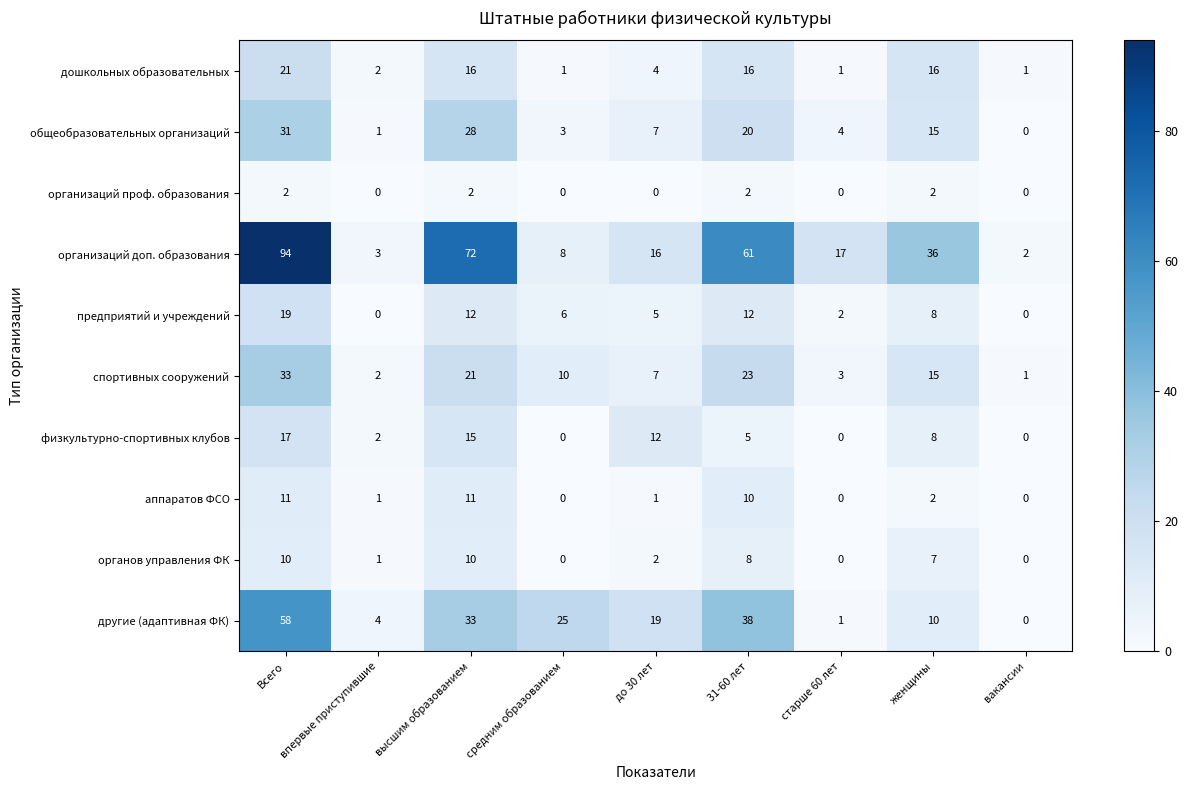

What is the spread (max minus min) of values at впервые приступившие?

4